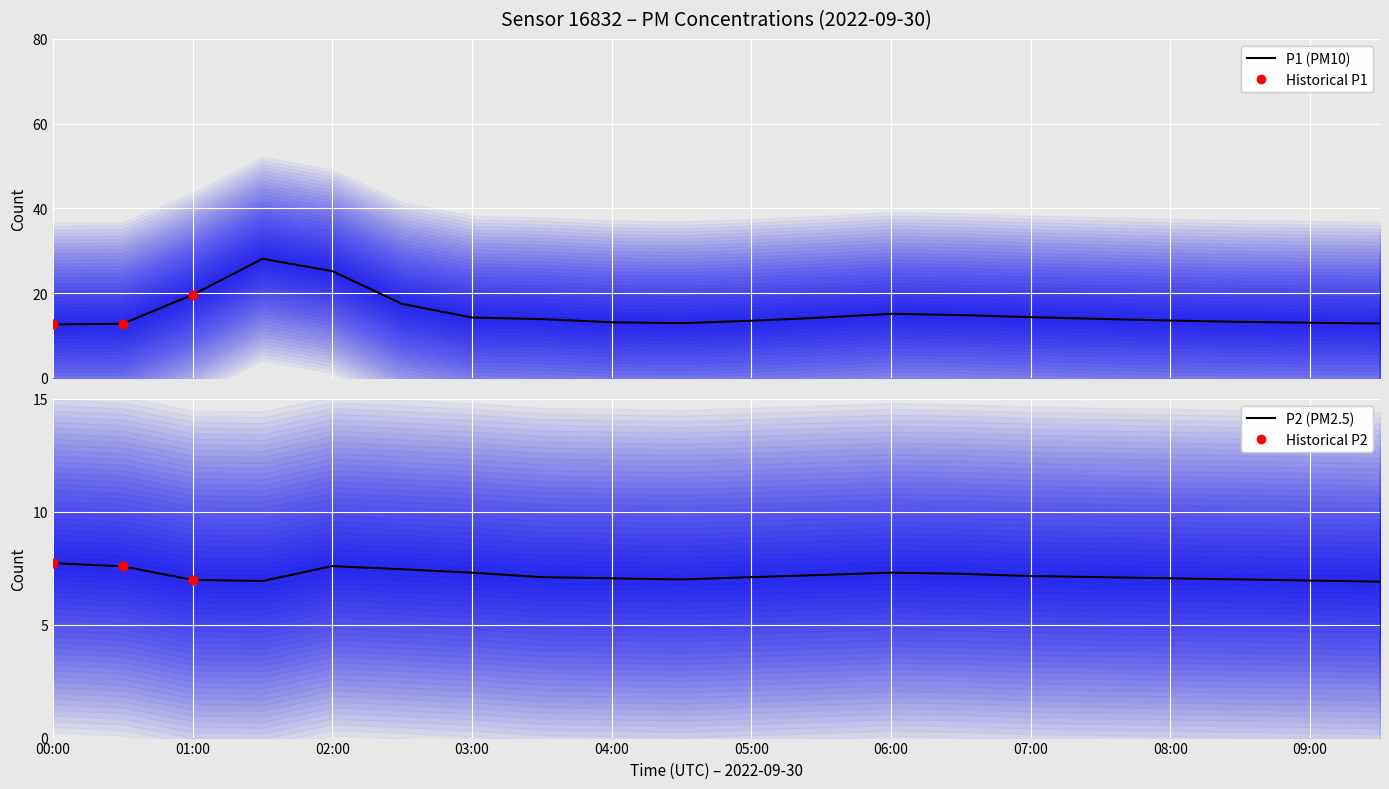

What is the total value across all series at 01:30?

35.0